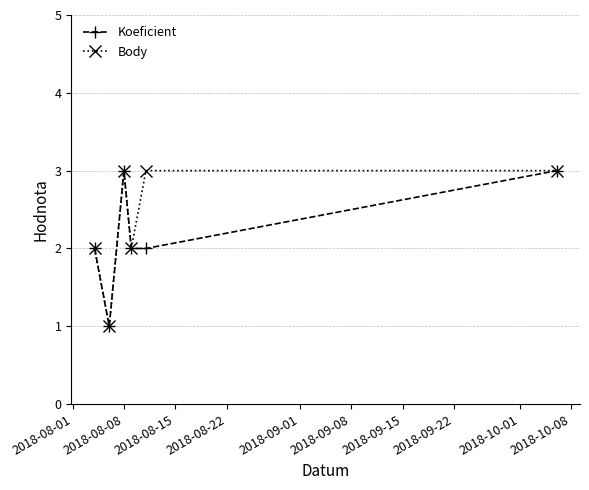

Which series has the largest total across all categories?

Body